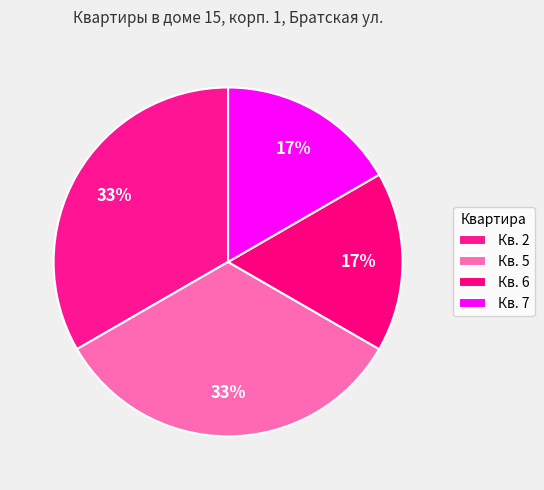

Rank the categories by value from highest to lowest.

2, 5, 6, 7